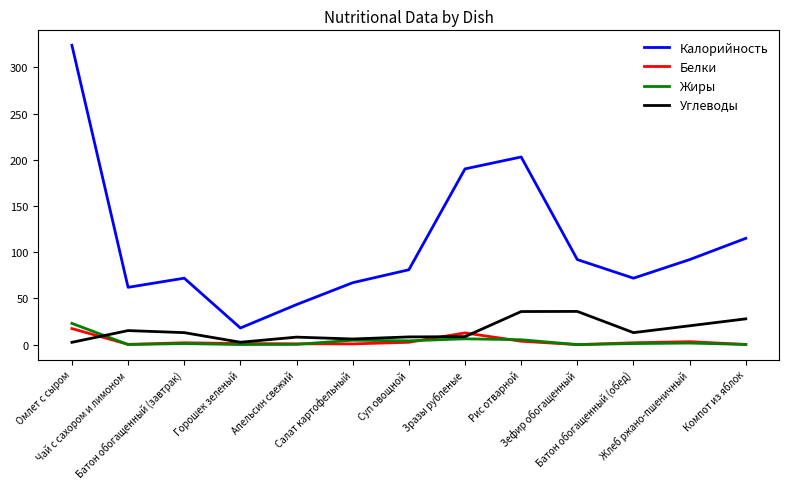

Between Батон обогащенный (завтрак) and Зразы рубленые, which series saw the biggest shift?

Калорийность